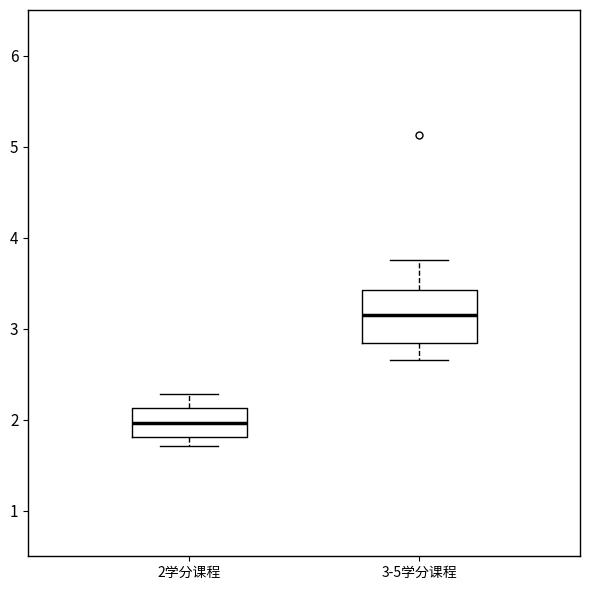

Reading left to right, read every box against the y-axis: the position of its median line, the range the box covers, and the ends of its whiskers. The values are not printed on the chart, so give them approximately, as read against the axis.

2学分课程: median 2.0, box 1.8 to 2.1, whiskers 1.7 to 2.3
3-5学分课程: median 3.1, box 2.8 to 3.4, whiskers 2.7 to 3.8